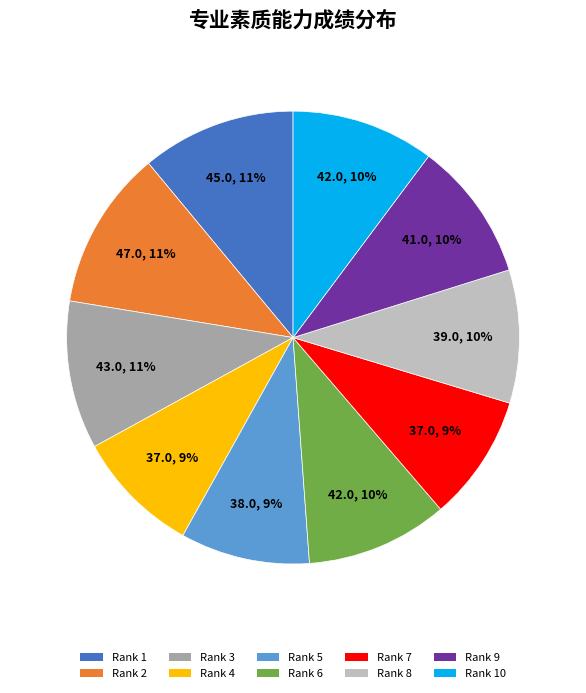

To the nearest percent, what is the average slice percentage?

10%